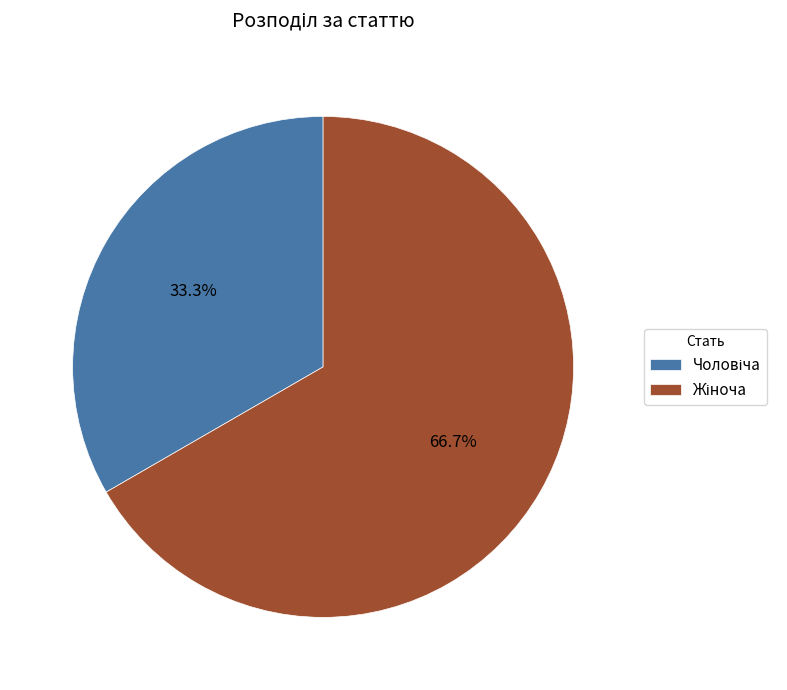

Is there a majority slice in this chart?

Yes